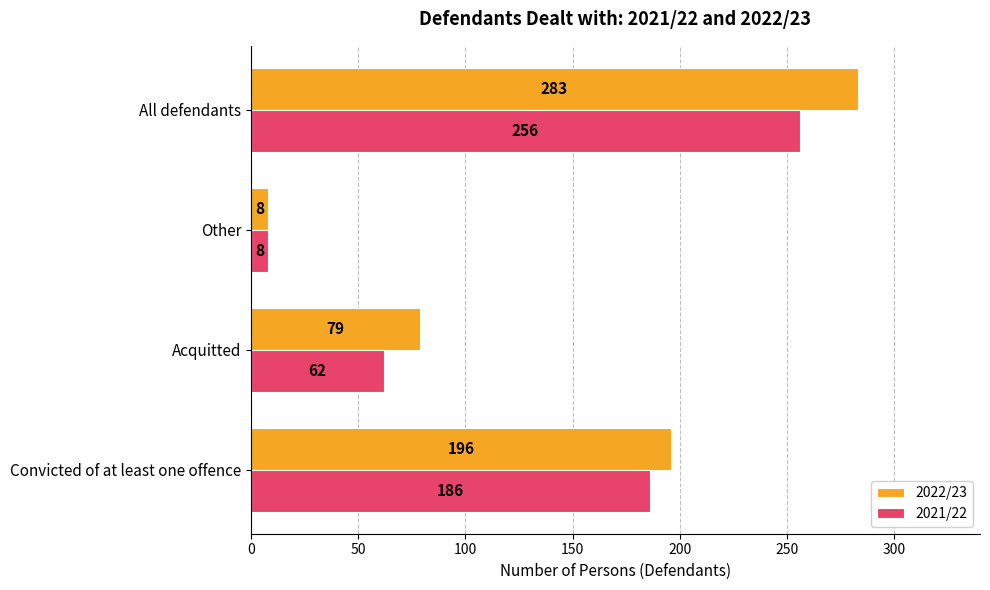

Rank the categories by 2022/23 value from highest to lowest.

All defendants, Convicted of at least one offence, Acquitted, Other